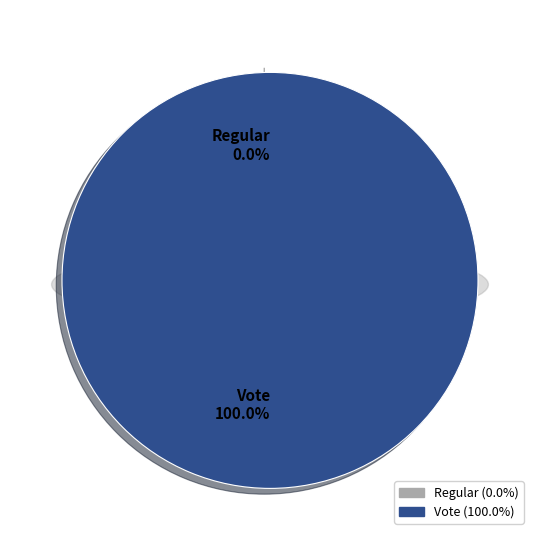

Combined, what portion of the pie is Regular and Vote?

100.0%